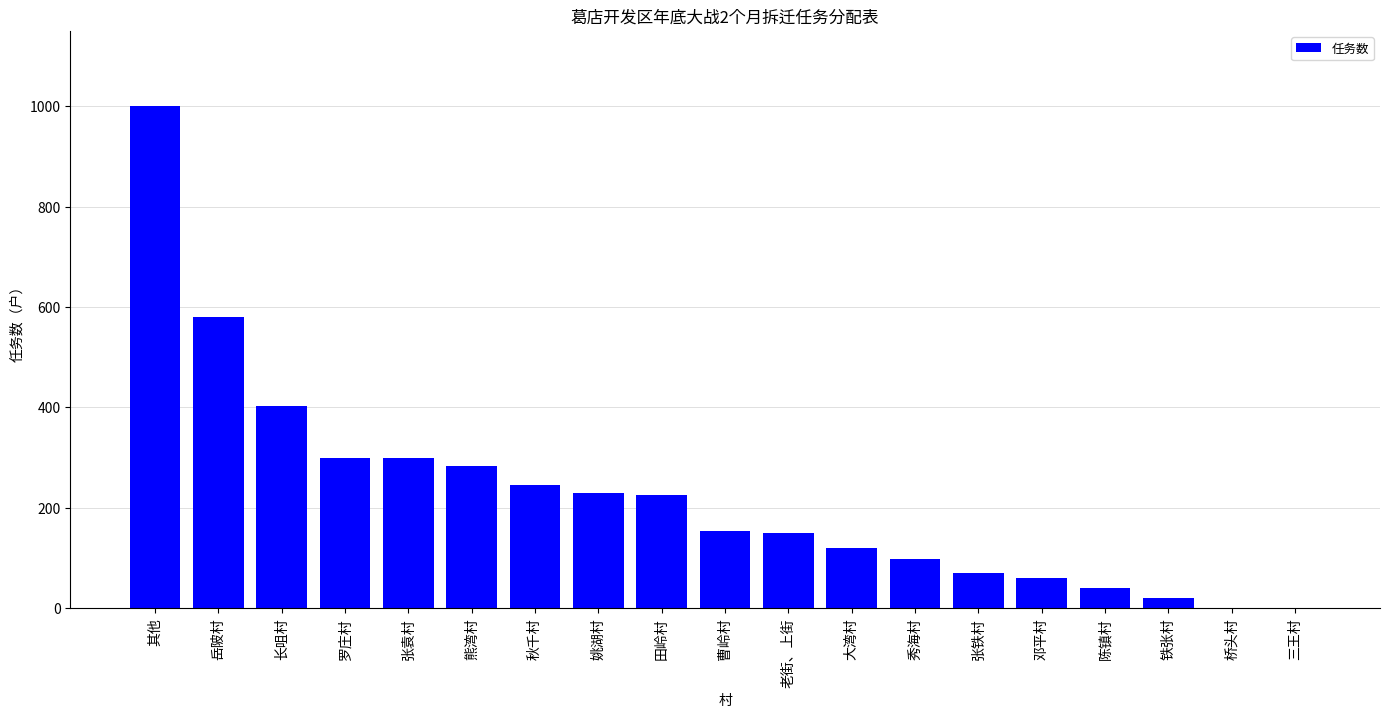

How many categories are shown in the chart?

19